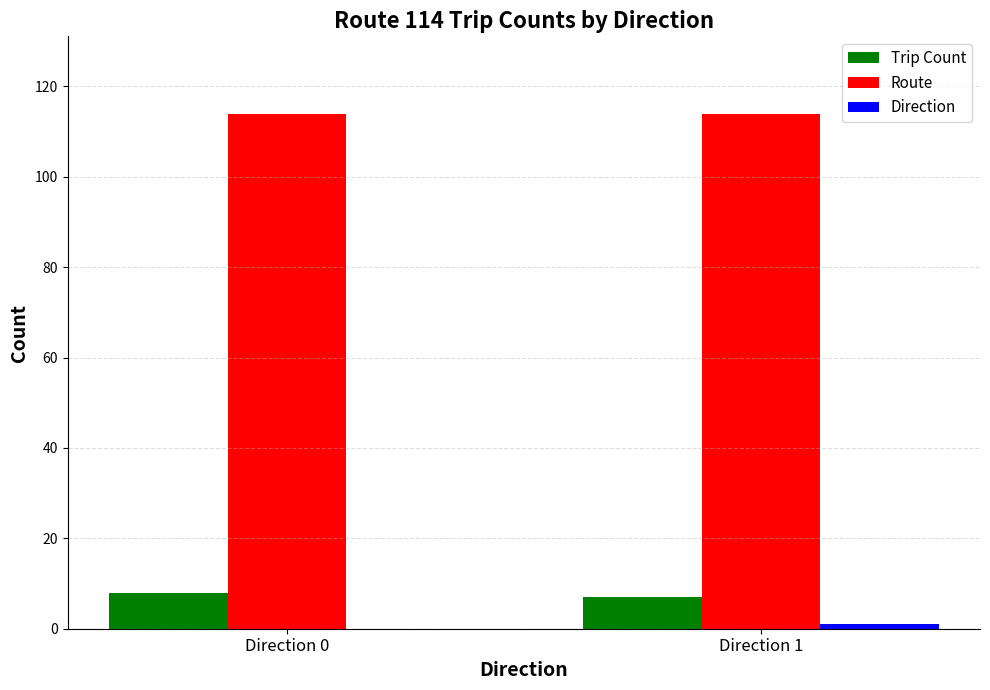

What is the sum of all Route values?

228